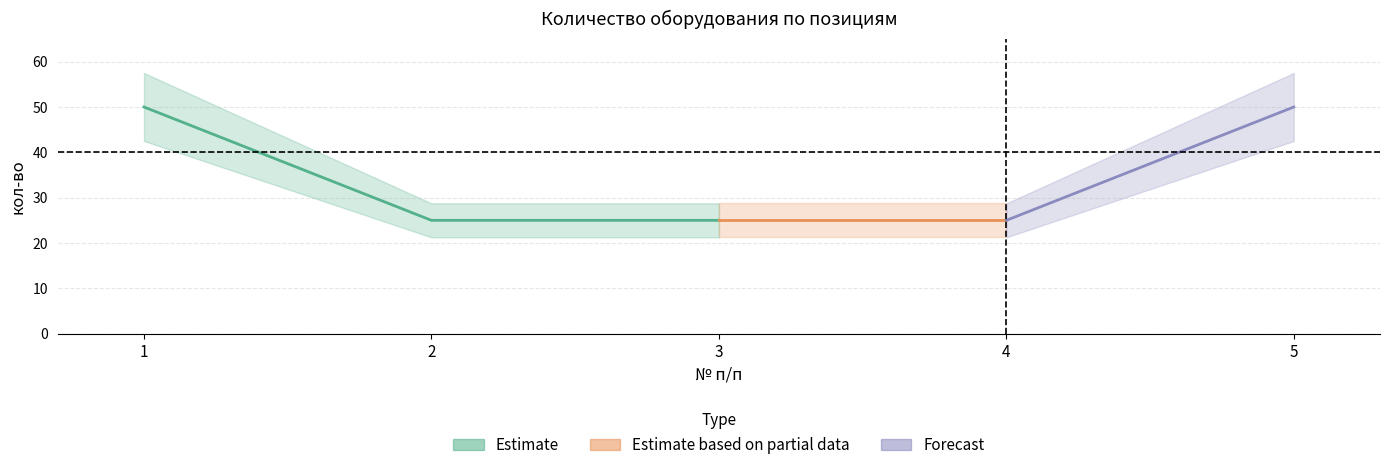

What is the difference between the maximum and minimum values?

25